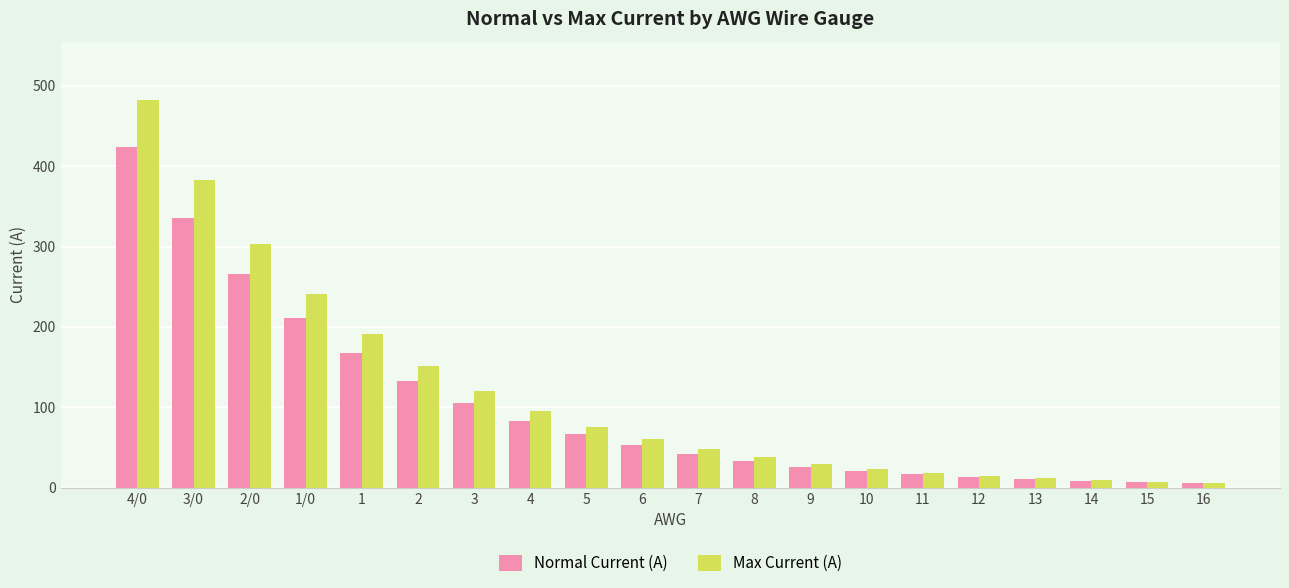

The Normal Current (A) series shows 33.0 at 8. True or false?

True